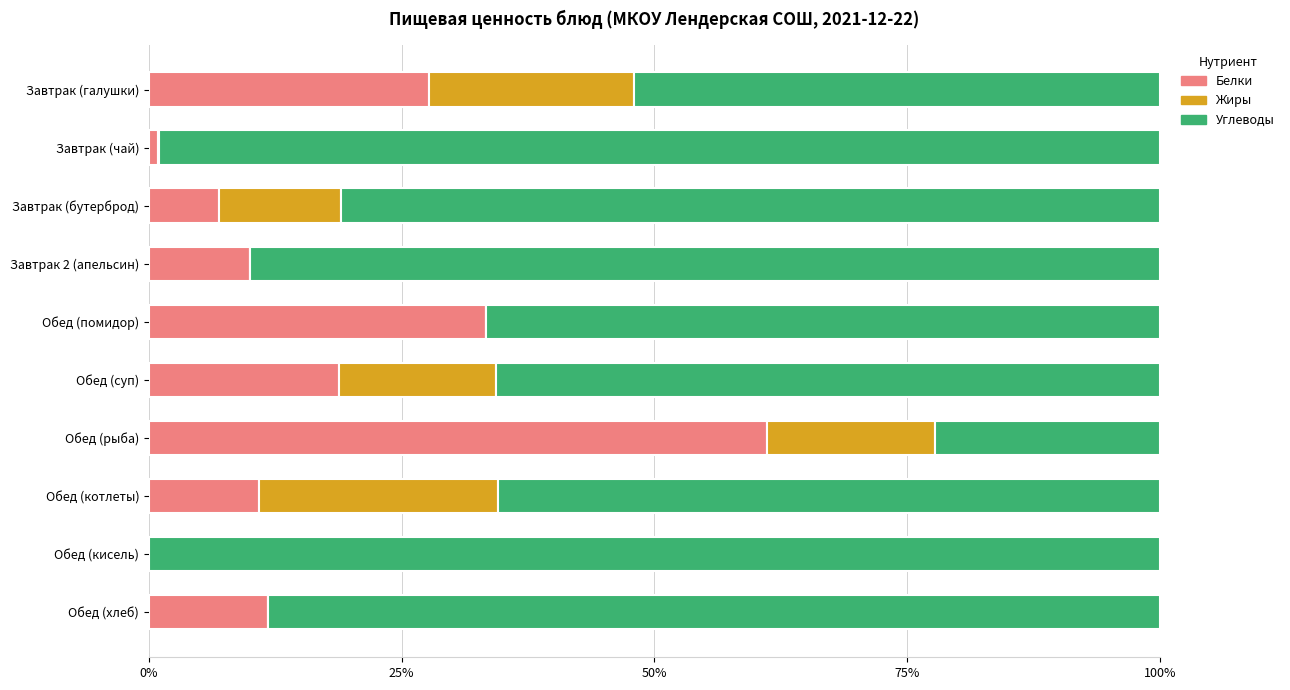

What is the sum of all Белки values?

181.3